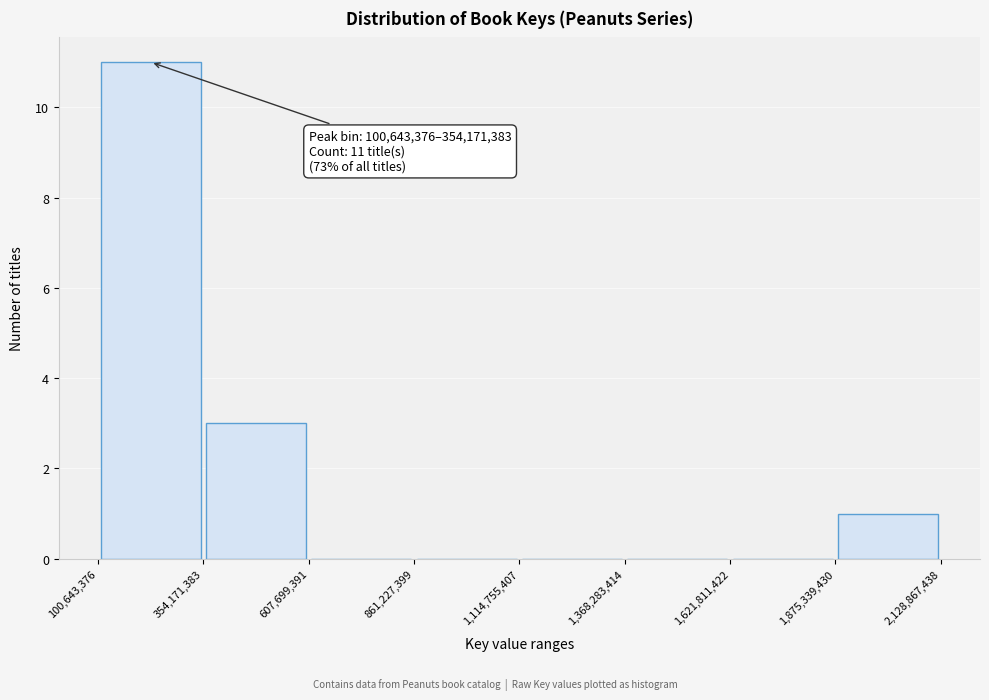

Over which range of the x-axis is the bar tallest?

100,643,376 to 354,171,383